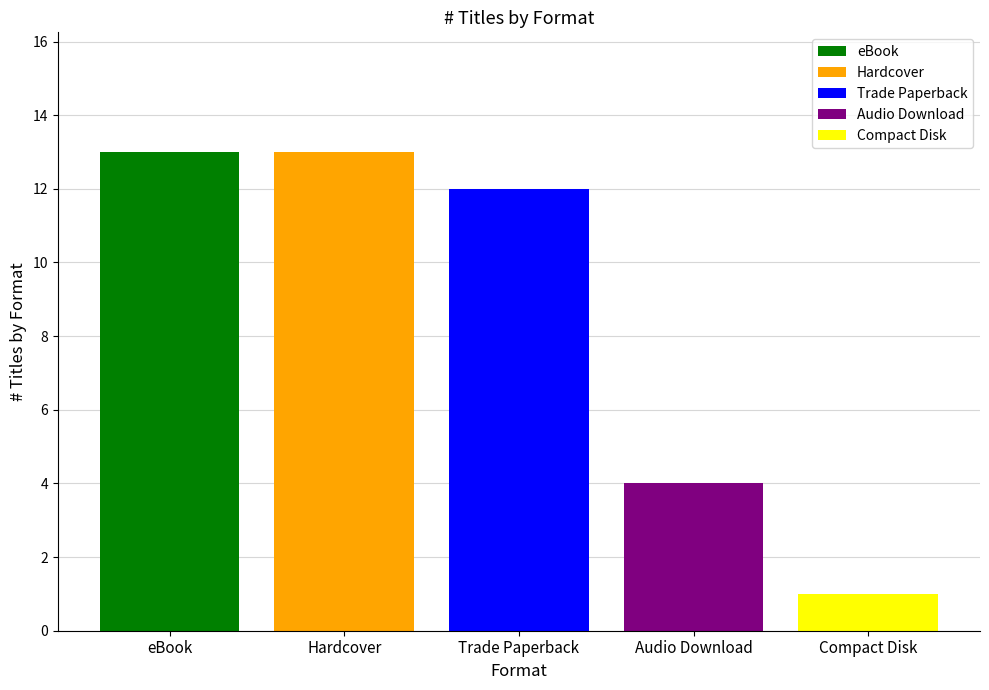

True or false: eBook has a value of 4 at Trade Paperback.

False